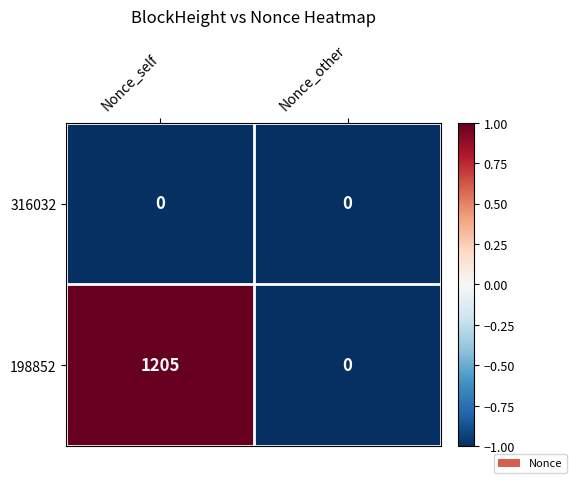

At which label does 198852 reach its peak?

Nonce_self